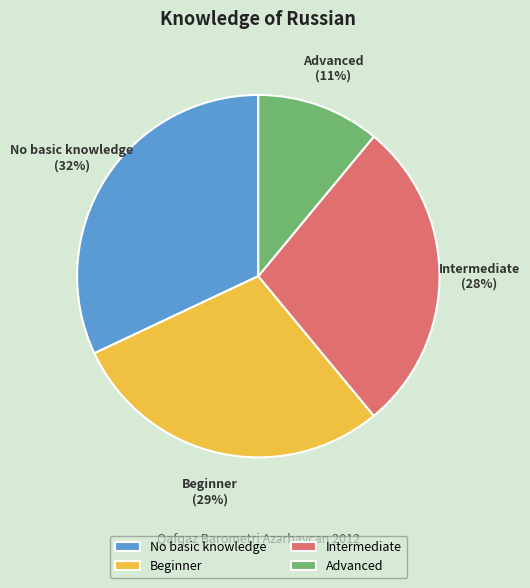

Is there any slice that represents more than half of the pie?

No